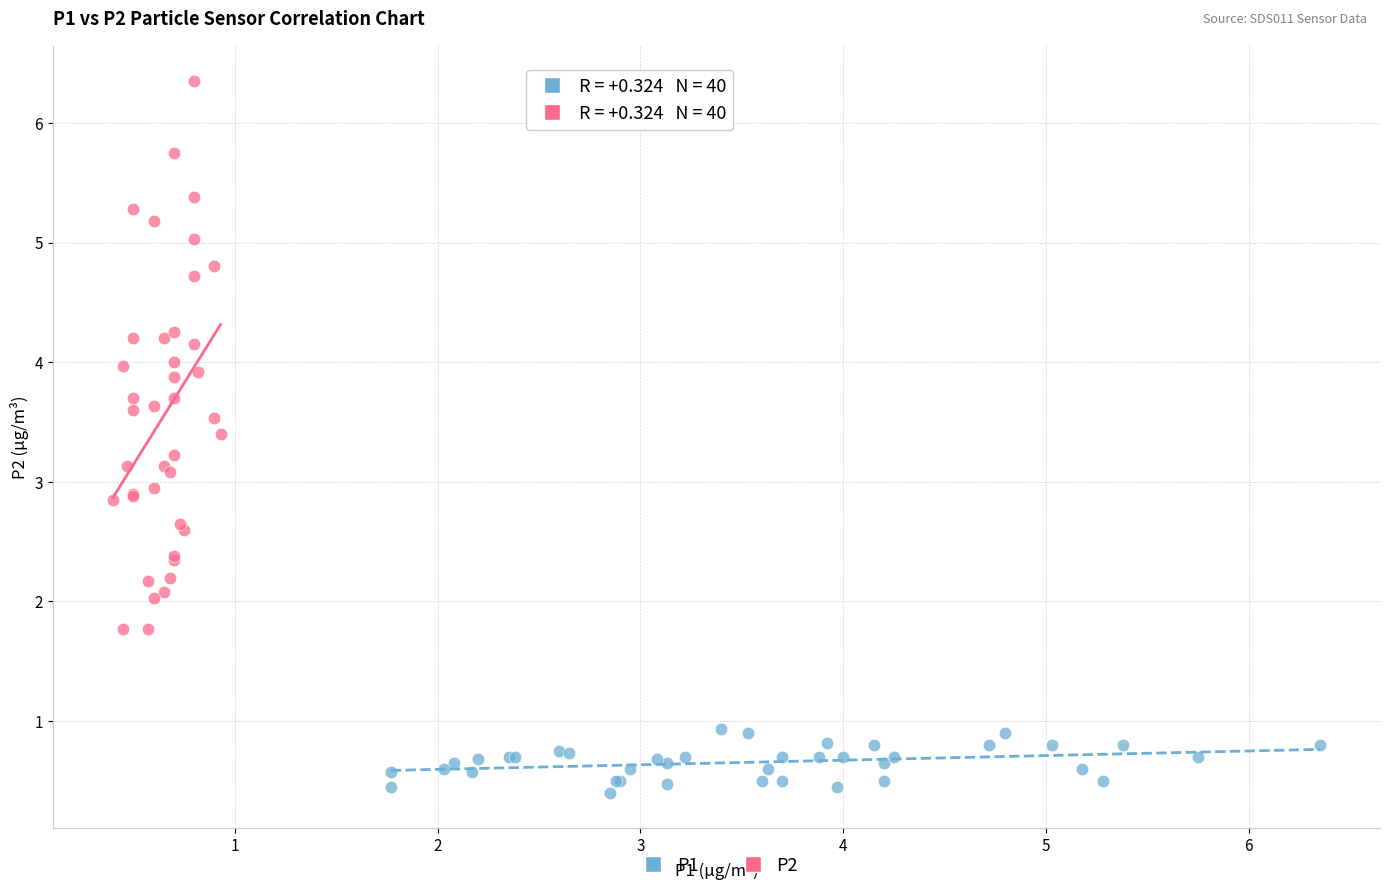

Which series contains the lowest Y value?

P1